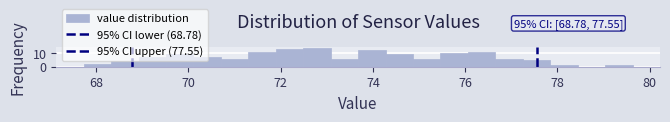

Read against the x-axis, roughly where is the centre of the tallest bar?

72.8